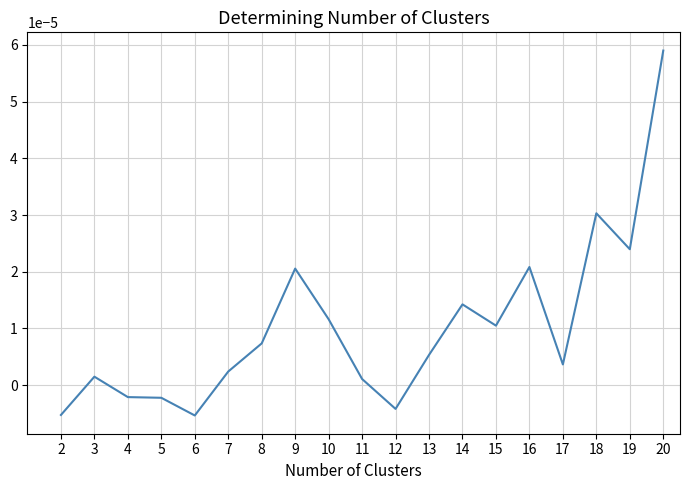

Between 5 and 12, which is larger?

5